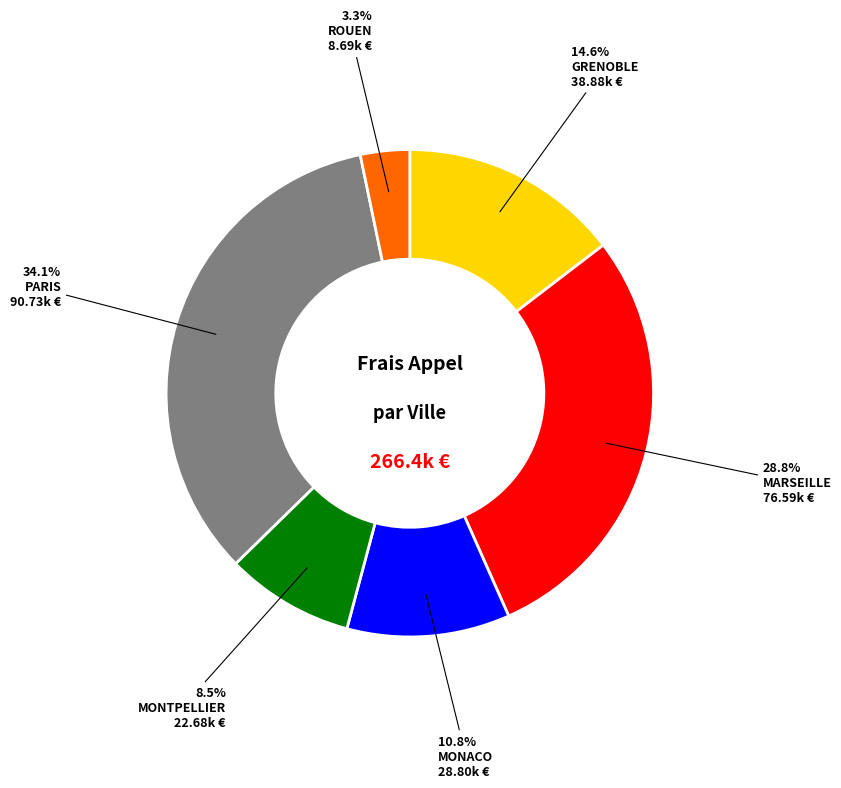

Is there any slice that represents more than half of the pie?

No